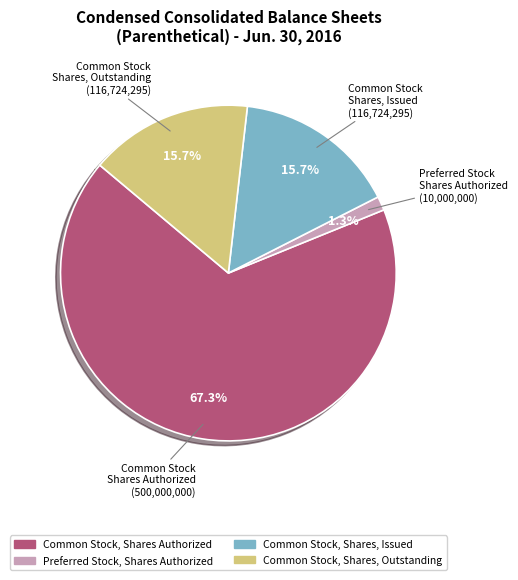

To the nearest percent, what is the difference between the largest and smallest slice percentages?

66%